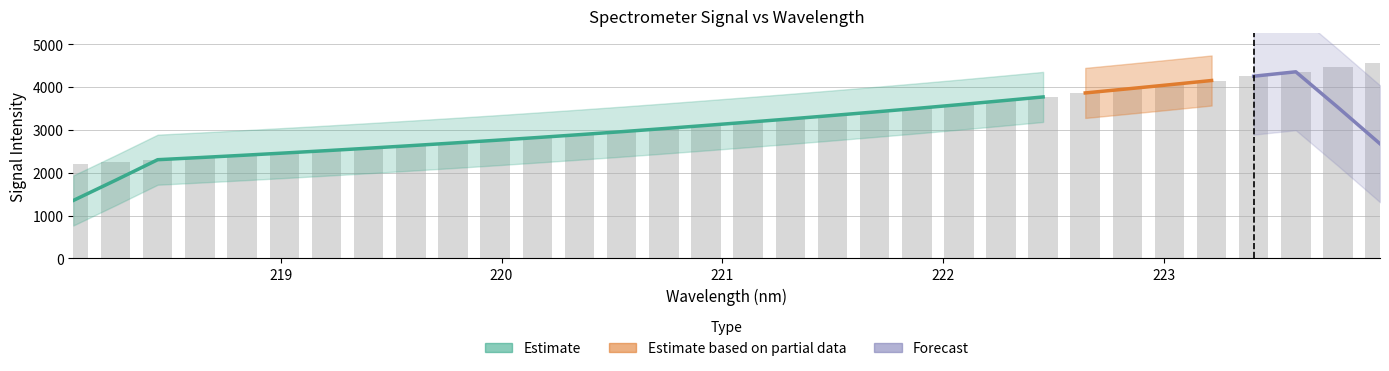

What is the difference between the maximum and minimum values?

2361.6